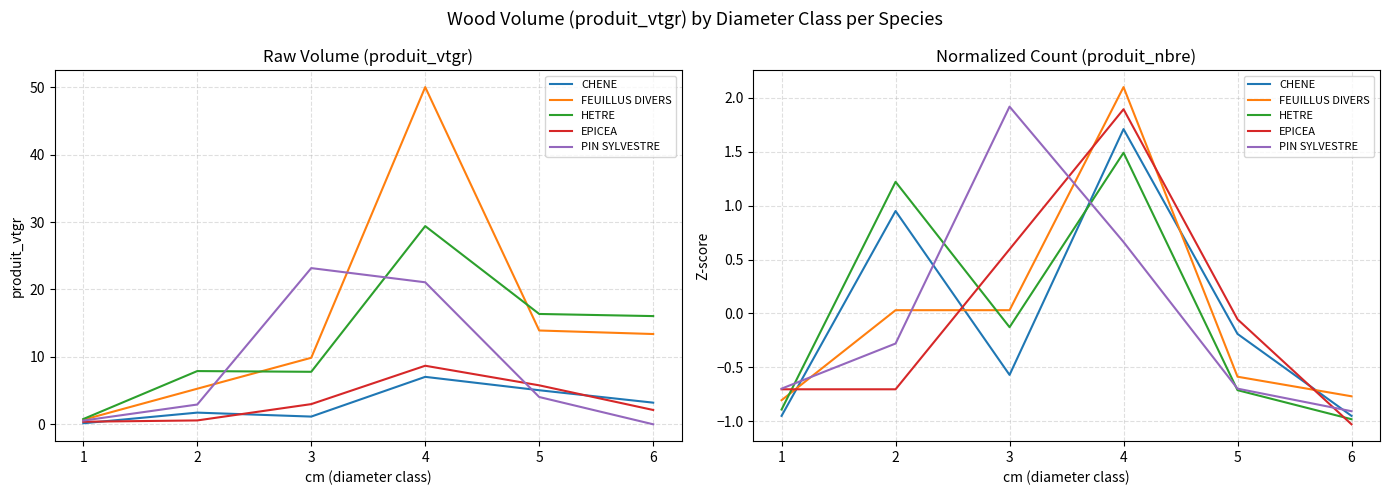

Rank the series at 1 from highest to lowest value.

PIN SYLVESTRE, EPICEA, FEUILLUS DIVERS, HETRE, CHENE